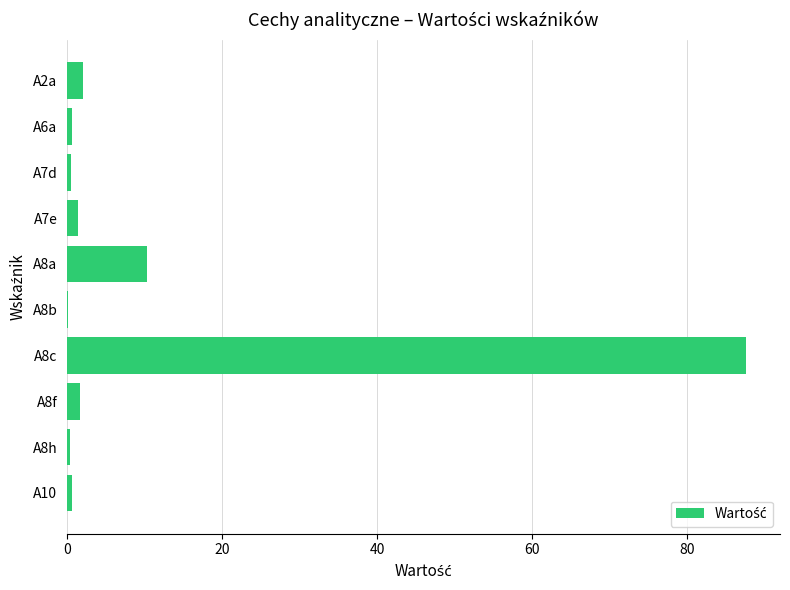

True or false: the data shows 117.1 at A8c.

False